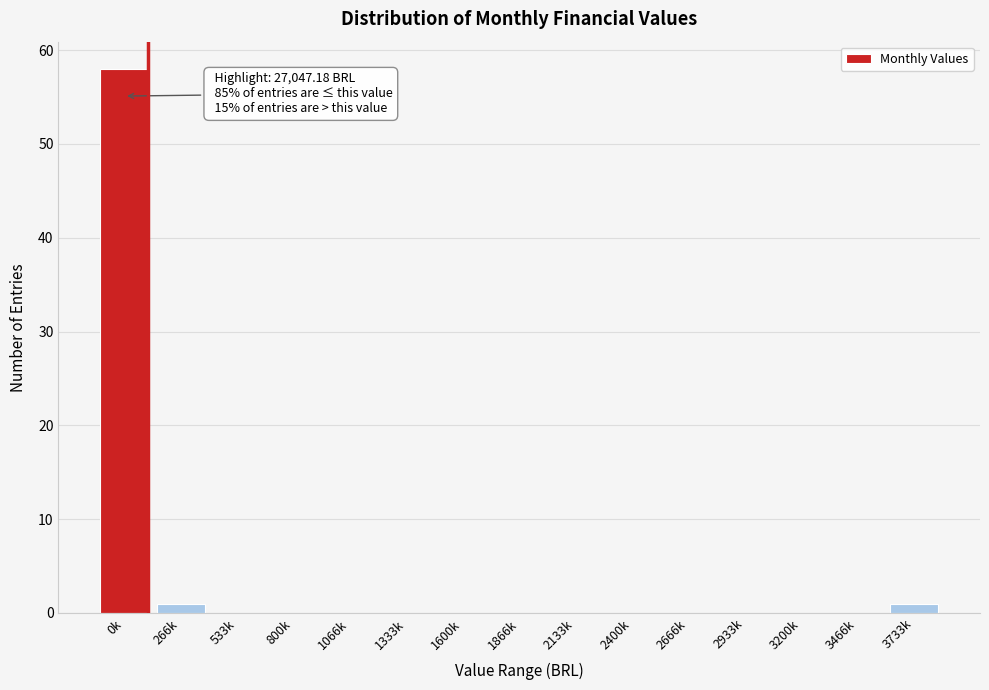

Reading right to left, list all the values displayed in this chart.

3733k=1	3466k=0	3200k=0	2933k=0	2666k=0	2400k=0	2133k=0	1866k=0	1600k=0	1333k=0	1066k=0	800k=0	533k=0	266k=1	0k=58